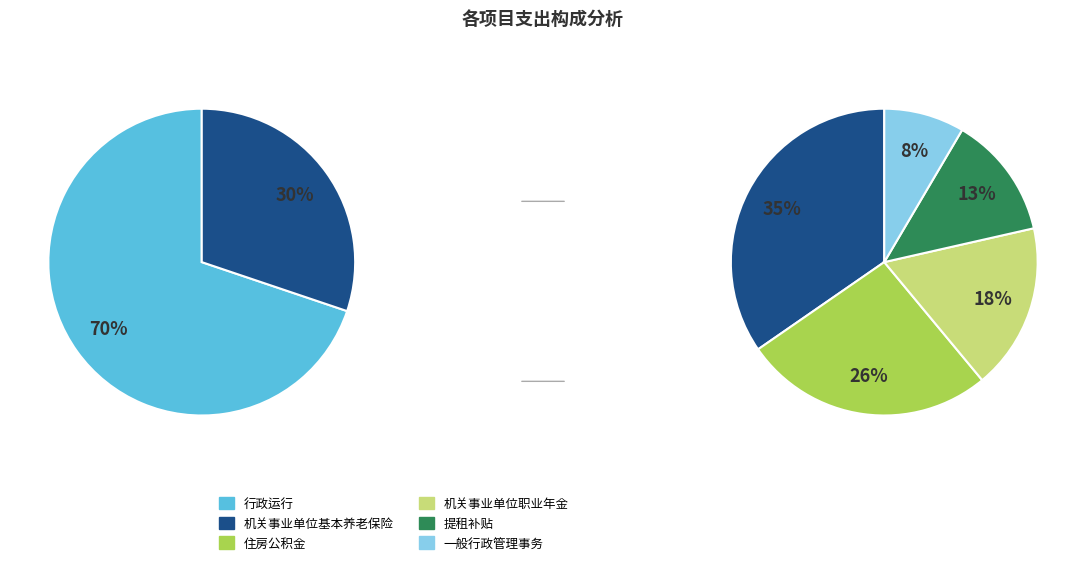

What is the ratio of the value at 一般行政管理事务 to the value at 住房公积金?

0.3